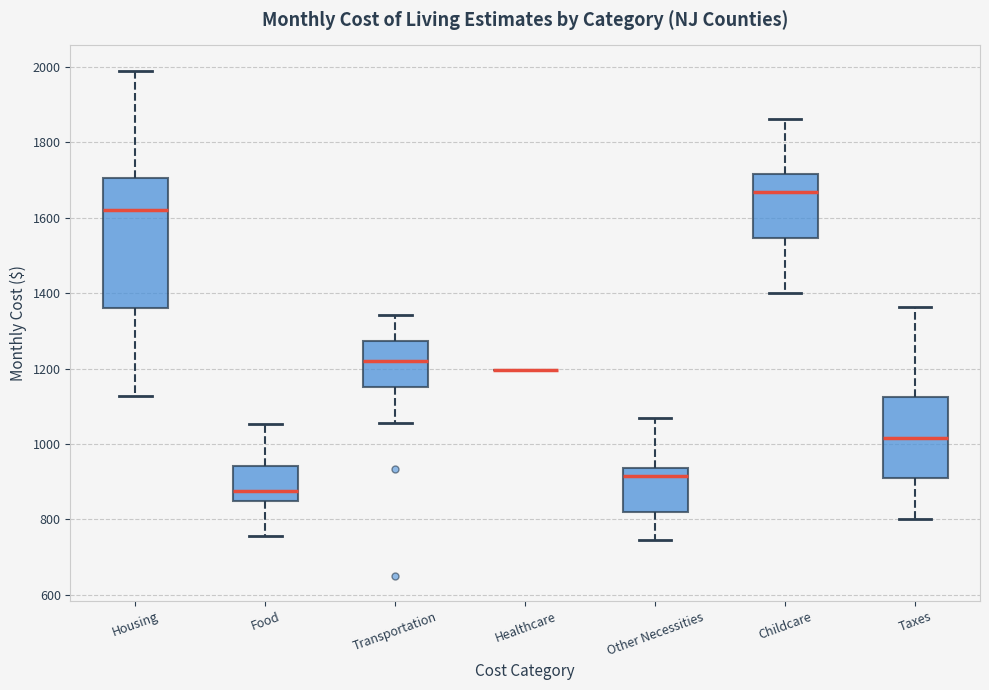

Where does the median line of the box for Childcare sit on the y-axis? The values are not printed on the chart, so give them approximately, as read against the axis.

1660